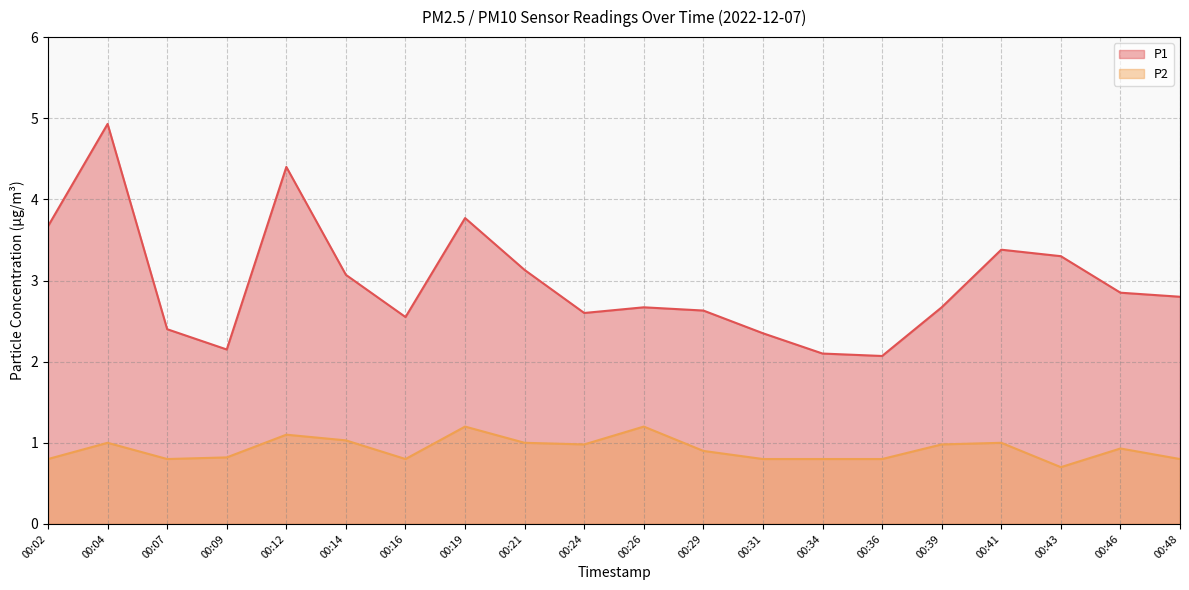

How many interior local valleys does the P2 series have?

4